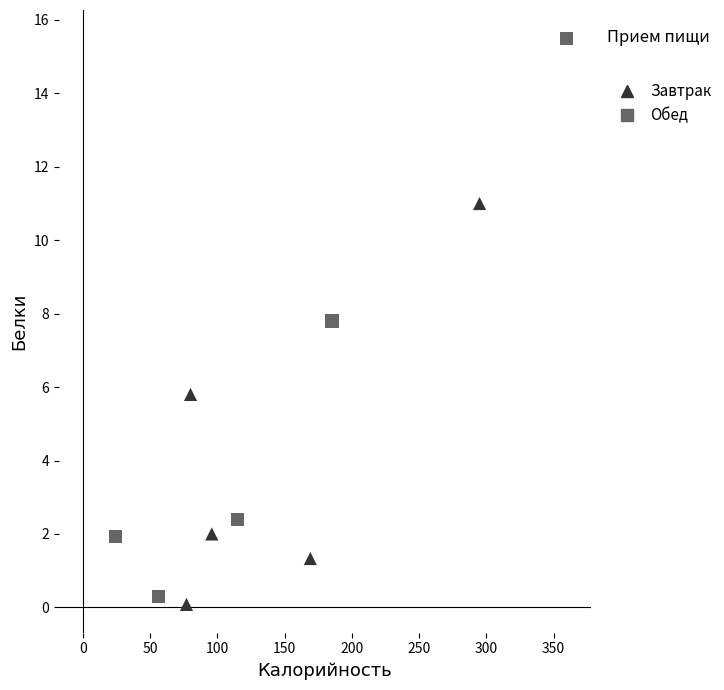

Which series reaches the maximum Y coordinate?

Обед